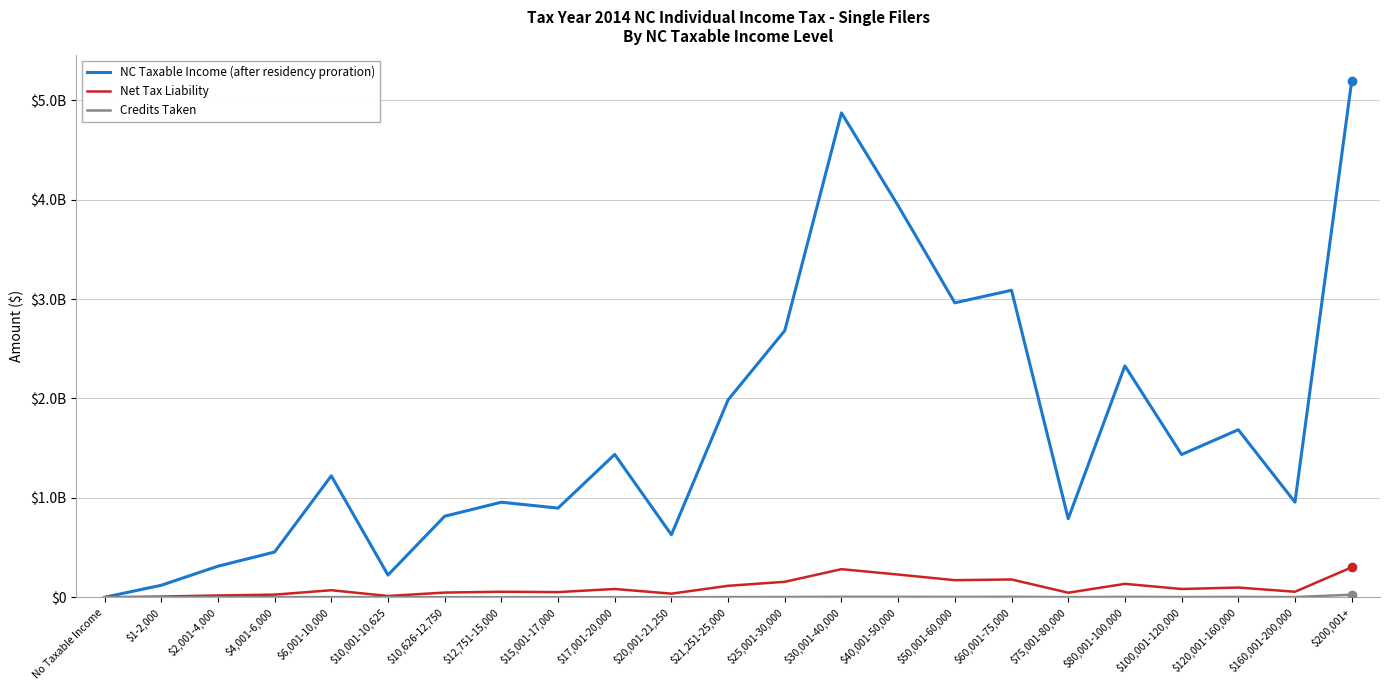

Where is the first local maximum for Net Tax Liability?

$6,001-10,000